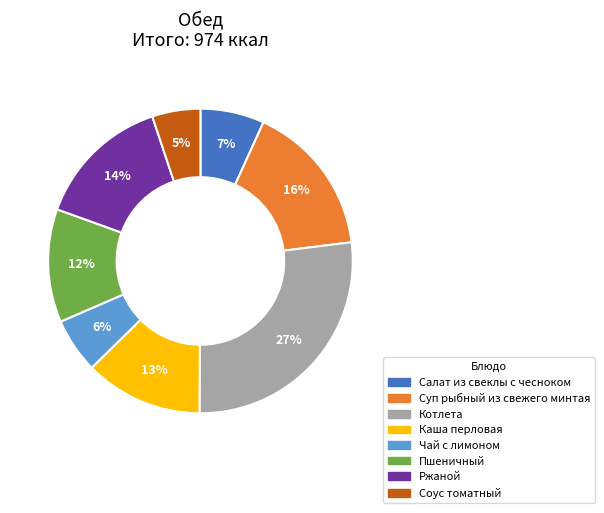

How many slices are in this pie chart?

8